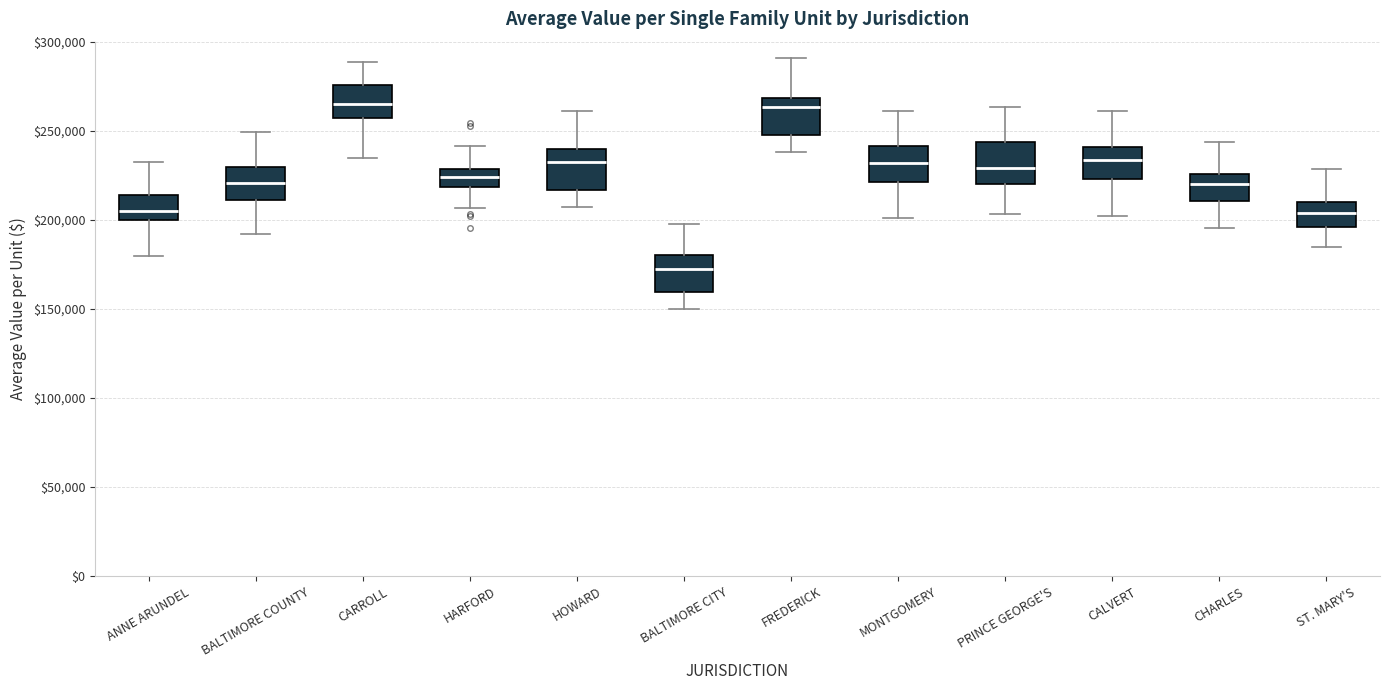

Reading left to right, read every box against the y-axis: the position of its median line, the range the box covers, and the ends of its whiskers. The values are not printed on the chart, so give them approximately, as read against the axis.

ANNE ARUNDEL: median 205000, box 200000 to 215000, whiskers 180000 to 230000
BALTIMORE COUNTY: median 220000, box 210000 to 230000, whiskers 190000 to 250000
CARROLL: median 265000, box 255000 to 275000, whiskers 235000 to 290000
HARFORD: median 225000, box 220000 to 230000, whiskers 205000 to 240000
HOWARD: median 230000, box 215000 to 240000, whiskers 205000 to 260000
BALTIMORE CITY: median 170000, box 160000 to 180000, whiskers 150000 to 200000
FREDERICK: median 265000, box 250000 to 270000, whiskers 240000 to 290000
MONTGOMERY: median 230000, box 220000 to 240000, whiskers 200000 to 260000
PRINCE GEORGE'S: median 230000, box 220000 to 245000, whiskers 205000 to 265000
CALVERT: median 235000, box 225000 to 240000, whiskers 200000 to 260000
CHARLES: median 220000, box 210000 to 225000, whiskers 195000 to 245000
ST. MARY'S: median 205000, box 195000 to 210000, whiskers 185000 to 230000